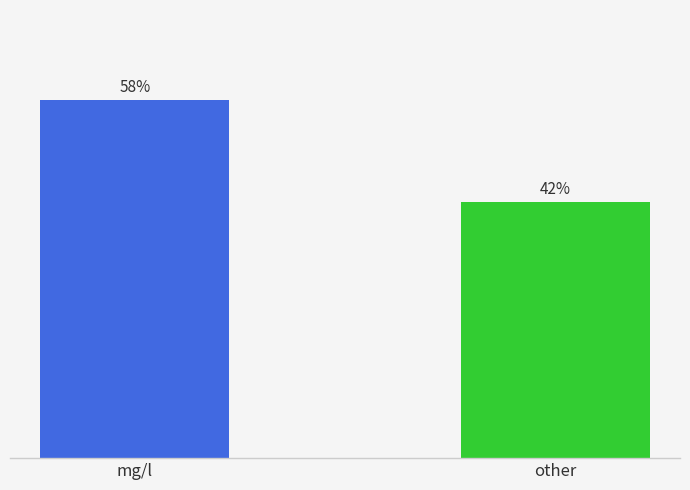

Does the chart contain stacked bars?

No